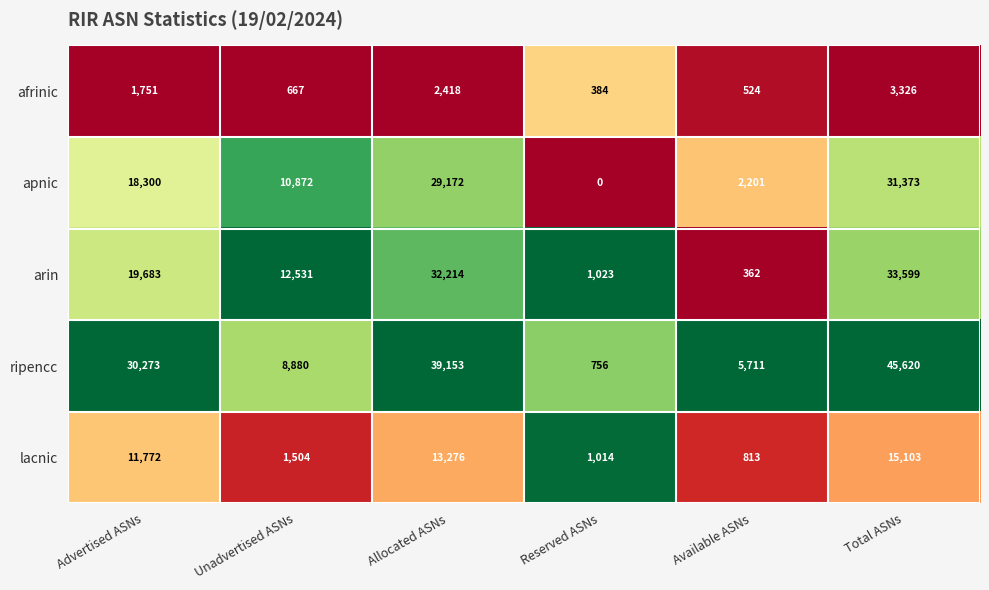

Reading left to right, list all the values displayed in this chart.

afrinic: 1751	667	2418	384	524	3326
apnic: 18300	10872	29172	0	2201	31373
arin: 19683	12531	32214	1023	362	33599
ripencc: 30273	8880	39153	756	5711	45620
lacnic: 11772	1504	13276	1014	813	15103